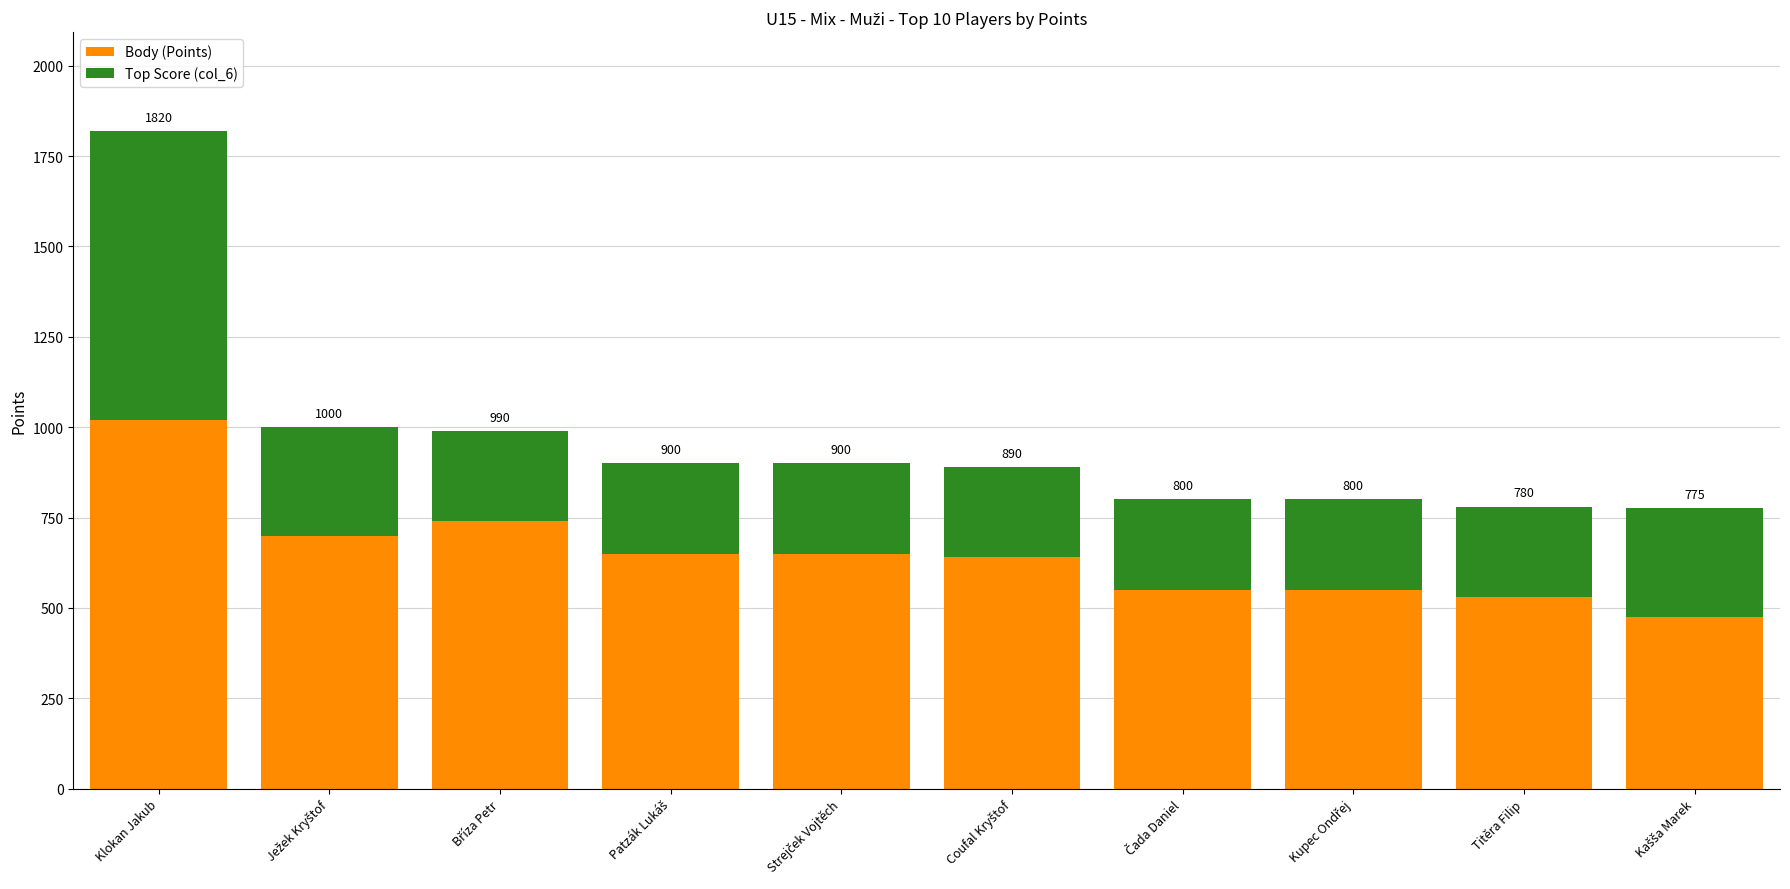

Which series has the largest range (max minus min)?

Top Score (col_6)